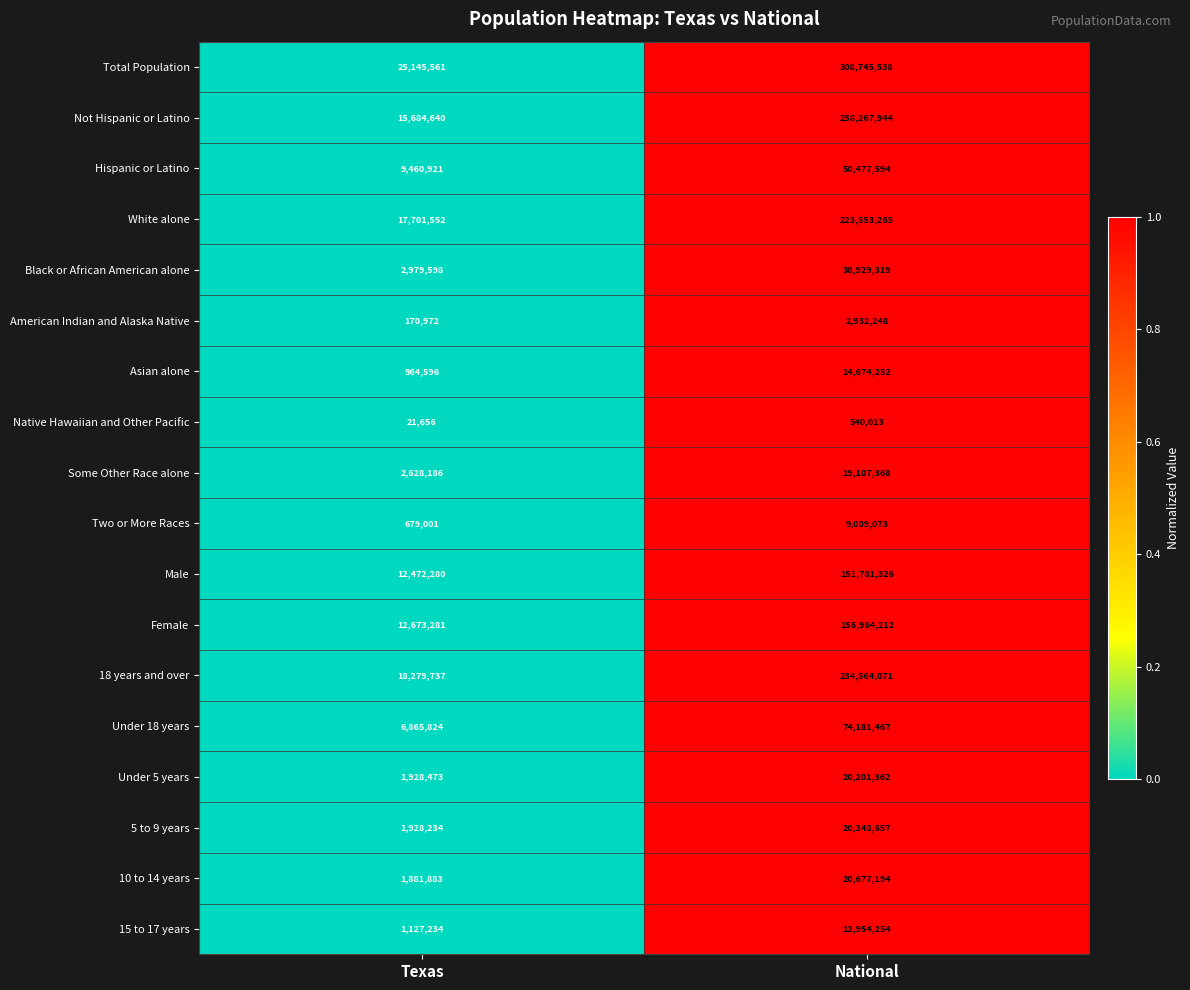

What is the difference between the maximum and minimum values in the American Indian and Alaska Native series?

2761276